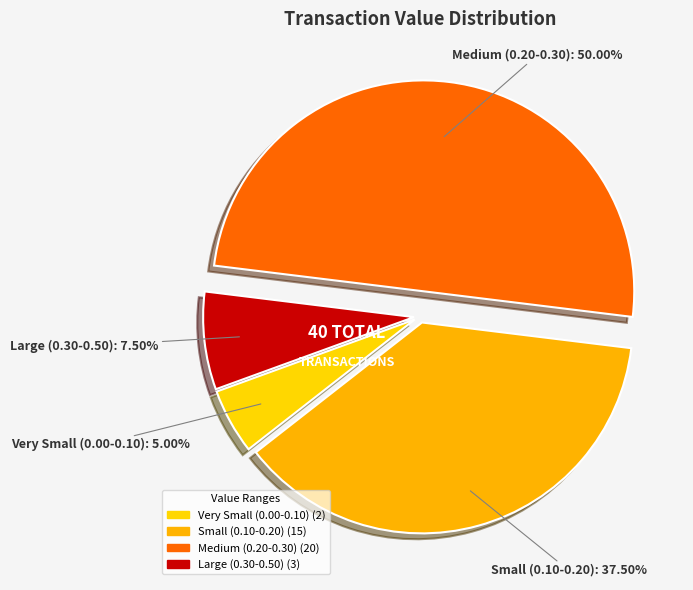

How many segments does this pie chart have?

4